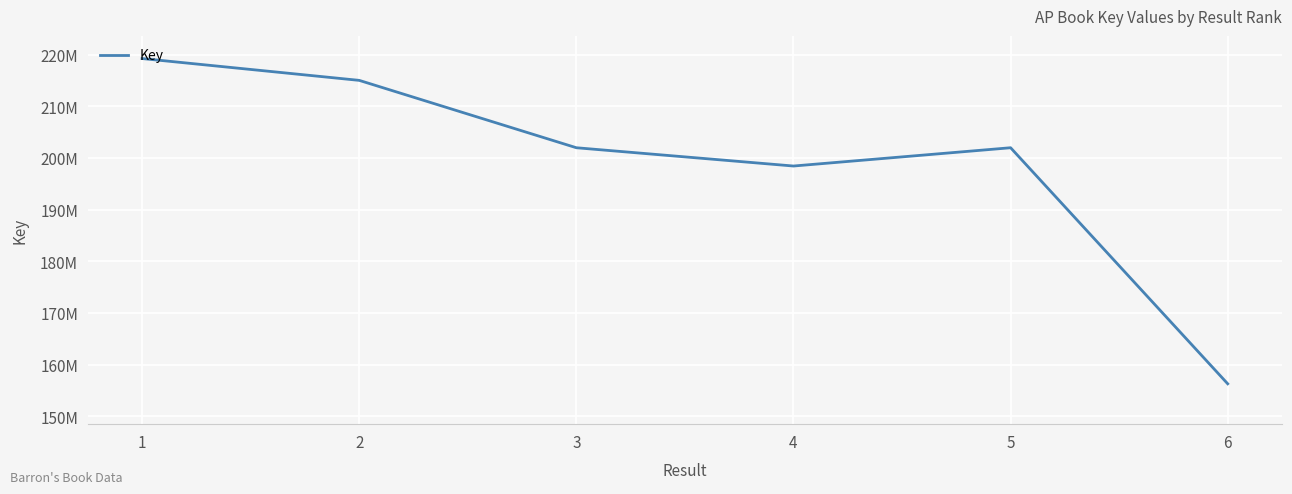

Reading left to right, extract all data points from this chart.

1=219226417	2=215001539	3=201961152	4=198422005	5=201961697	6=156270512